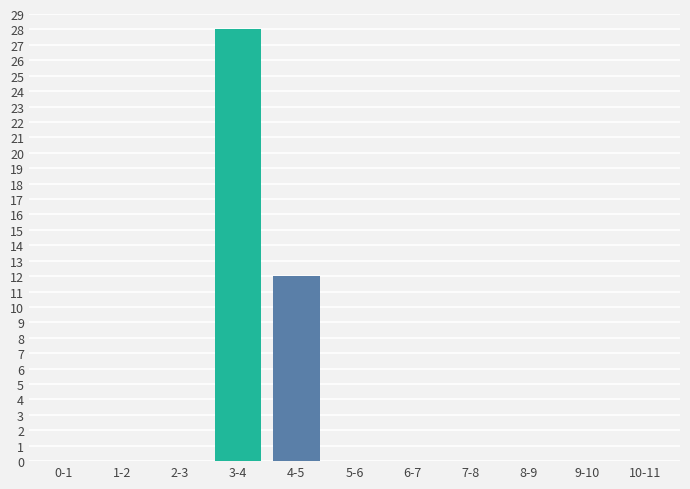

Reading right to left, what are all the values shown in this chart?

10-11=0	9-10=0	8-9=0	7-8=0	6-7=0	5-6=0	4-5=12	3-4=28	2-3=0	1-2=0	0-1=0